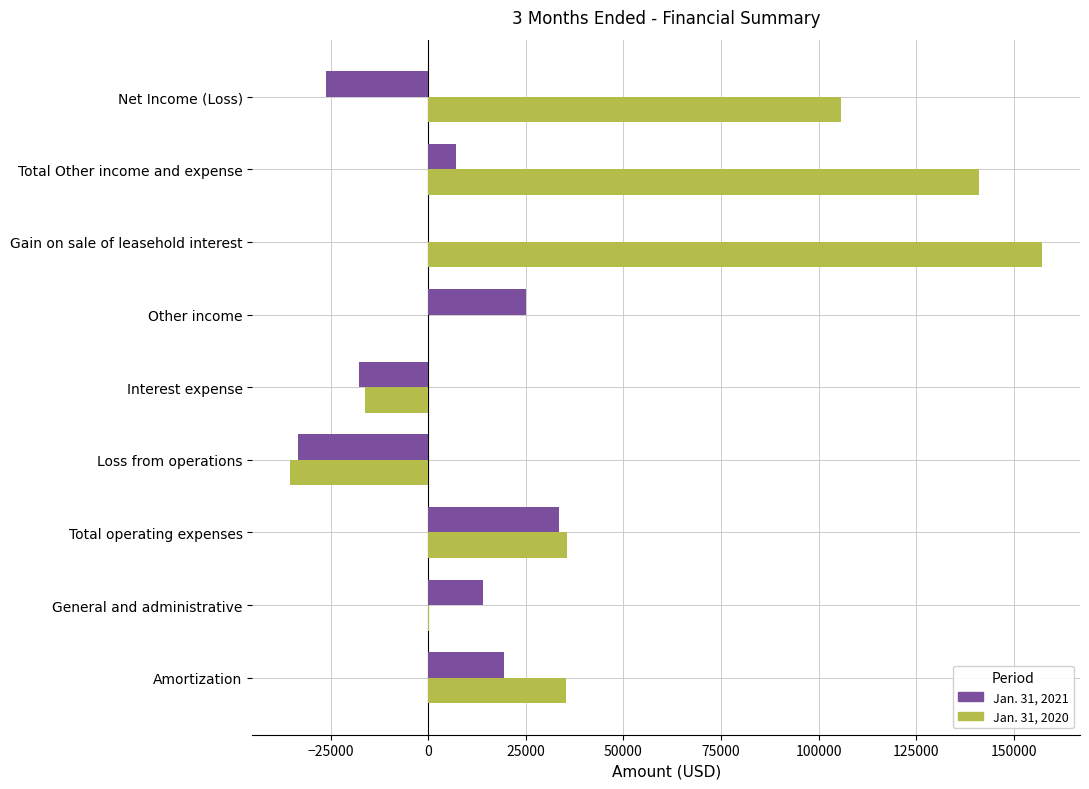

Is it true that Jan. 31, 2020 equals 44357 at Net Income (Loss)?

False